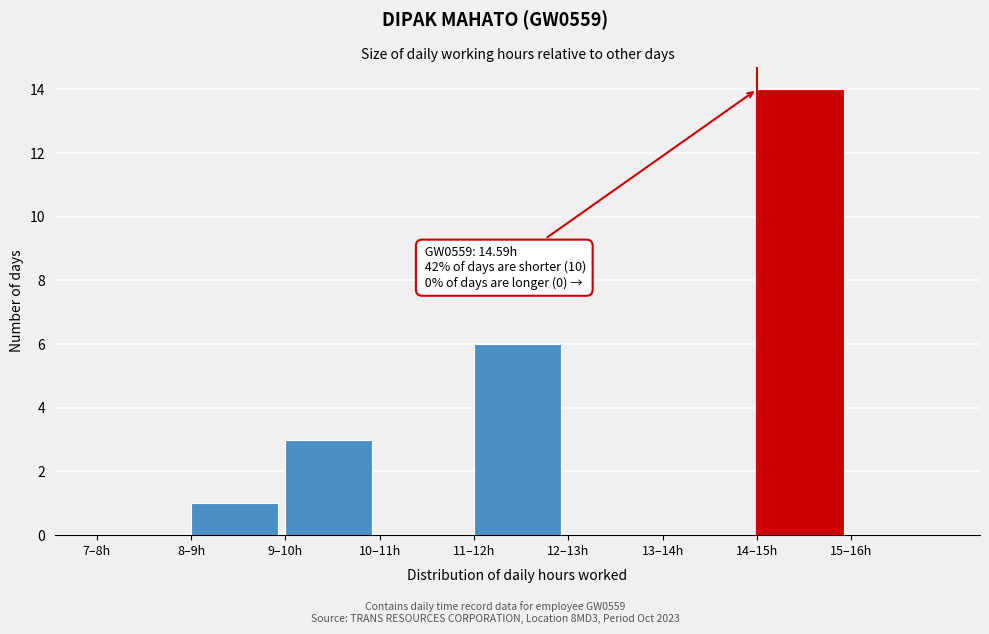

Reading right to left, extract all data points from this chart.

15–16h=0	14–15h=14	13–14h=0	12–13h=0	11–12h=6	10–11h=0	9–10h=3	8–9h=1	7–8h=0